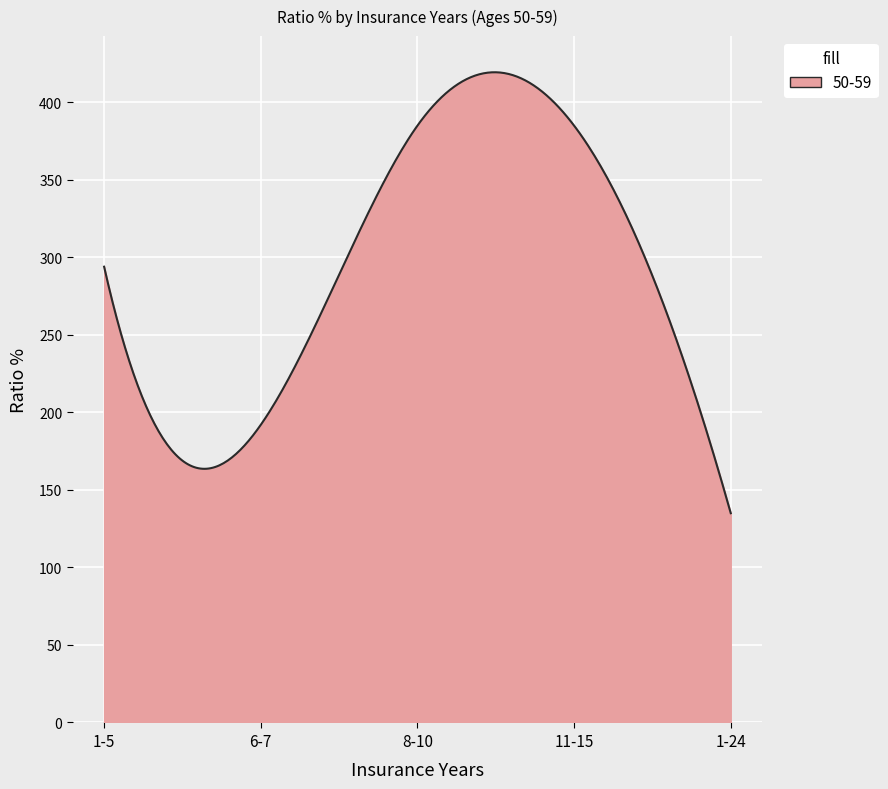

What is the difference between the maximum and minimum values?

284.4